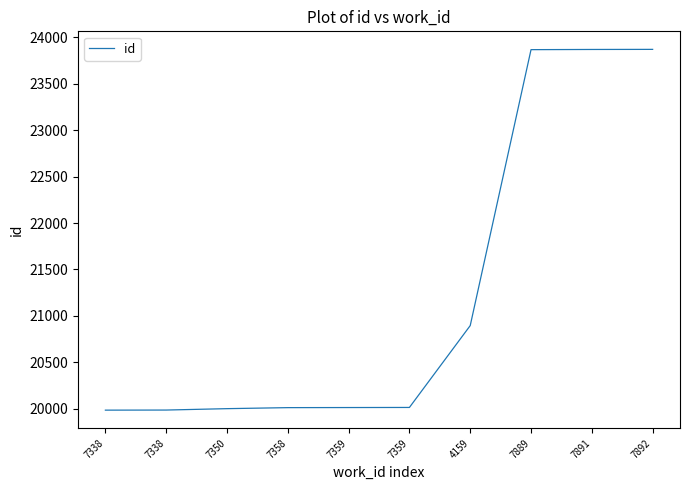

Is this an area chart (filled region under the line)?

No